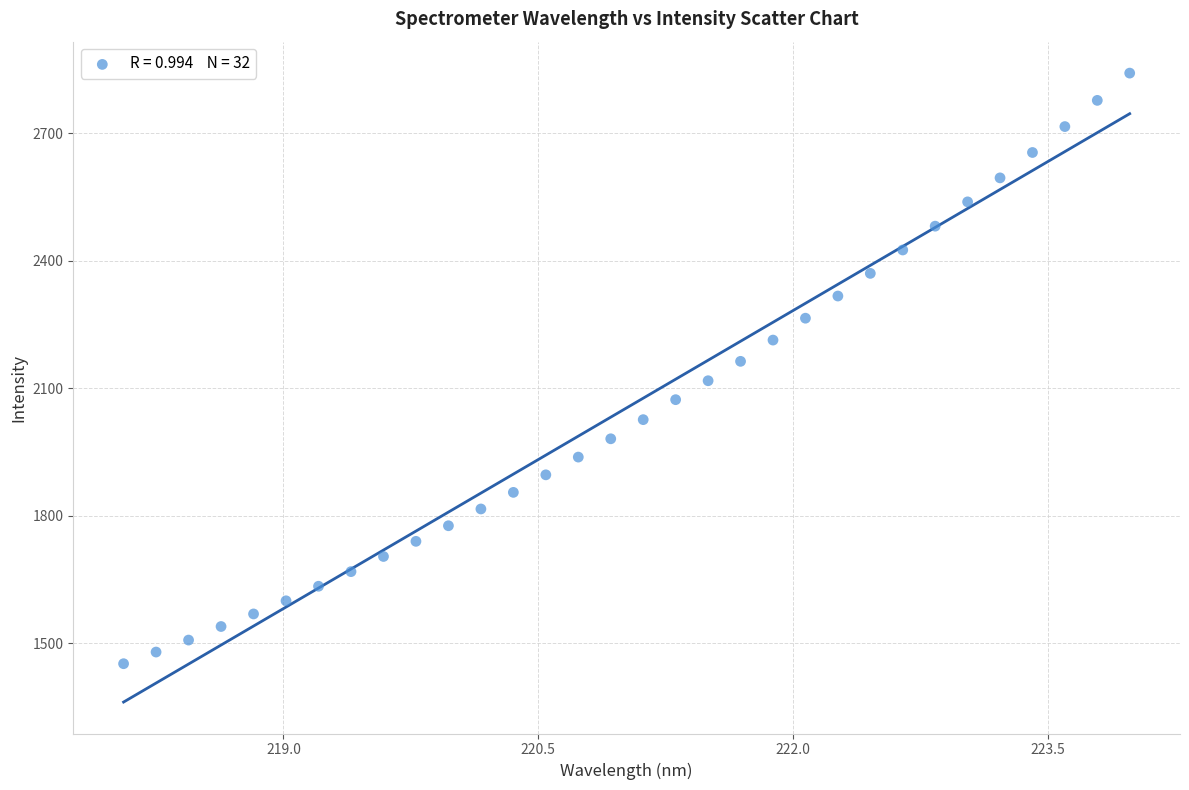

What is the range of Y values (max minus min)?

1390.3